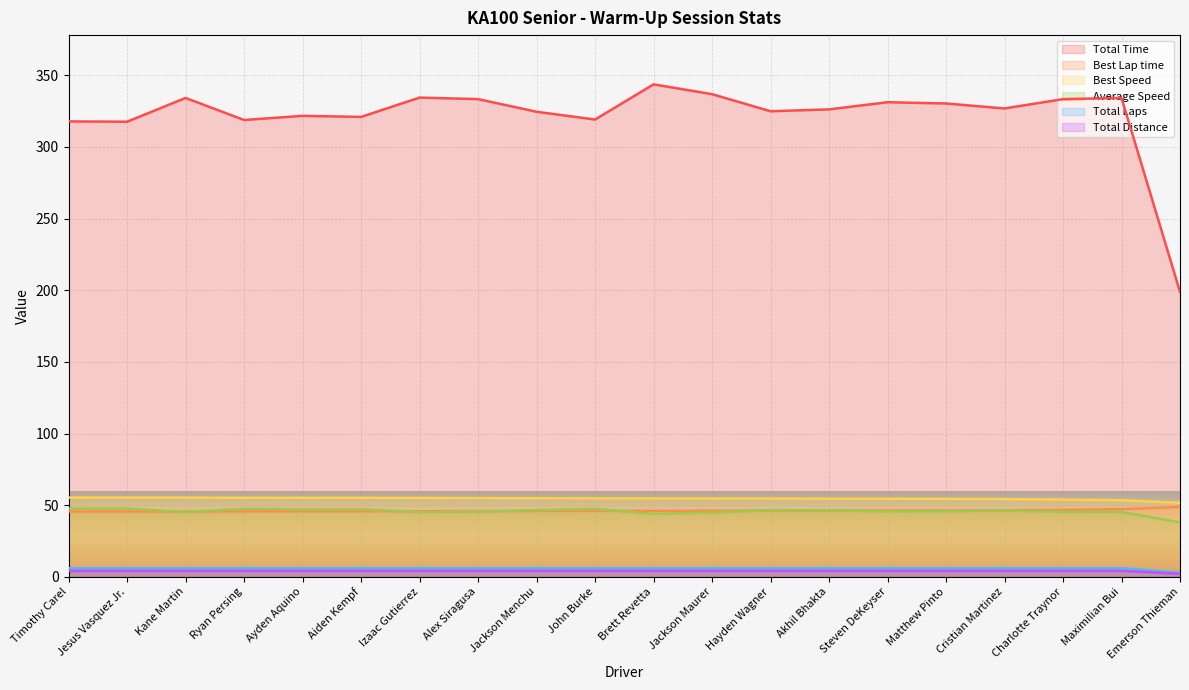

Reading left to right, list all the values displayed in this chart.

Total Time: 317.8	317.6	334.1	318.8	321.7	320.9	334.4	333.3	324.5	319.1	343.6	336.8	324.9	326.2	331.2	330.3	326.8	333.3	334.1	198.9
Best Lap time: 45.6	45.6	45.6	45.7	45.7	45.7	45.8	45.9	46.0	46.0	46.0	46.1	46.1	46.3	46.3	46.3	46.5	46.8	47.2	48.8
Best Speed: 55.3	55.3	55.2	55.1	55.1	55.1	55.0	54.9	54.8	54.8	54.8	54.6	54.6	54.5	54.5	54.4	54.2	53.9	53.4	51.6
Average Speed: 47.6	47.6	45.3	47.4	47.0	47.1	45.2	45.4	46.6	47.4	44.0	44.9	46.5	46.4	45.7	45.8	46.3	45.4	45.3	38.0
Total Laps: 6.0	6.0	6.0	6.0	6.0	6.0	6.0	6.0	6.0	6.0	6.0	6.0	6.0	6.0	6.0	6.0	6.0	6.0	6.0	3.0
Total Distance: 4.2	4.2	4.2	4.2	4.2	4.2	4.2	4.2	4.2	4.2	4.2	4.2	4.2	4.2	4.2	4.2	4.2	4.2	4.2	2.1